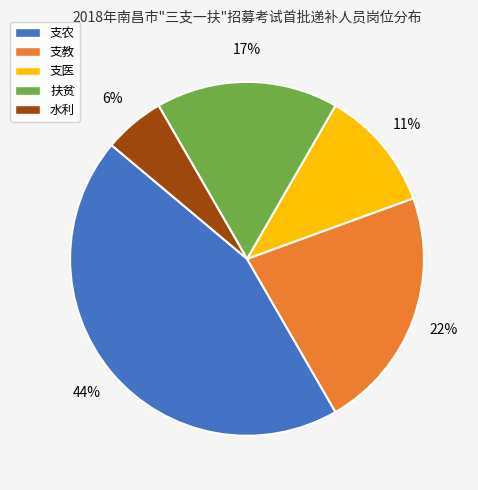

How many slices are in this pie chart?

5